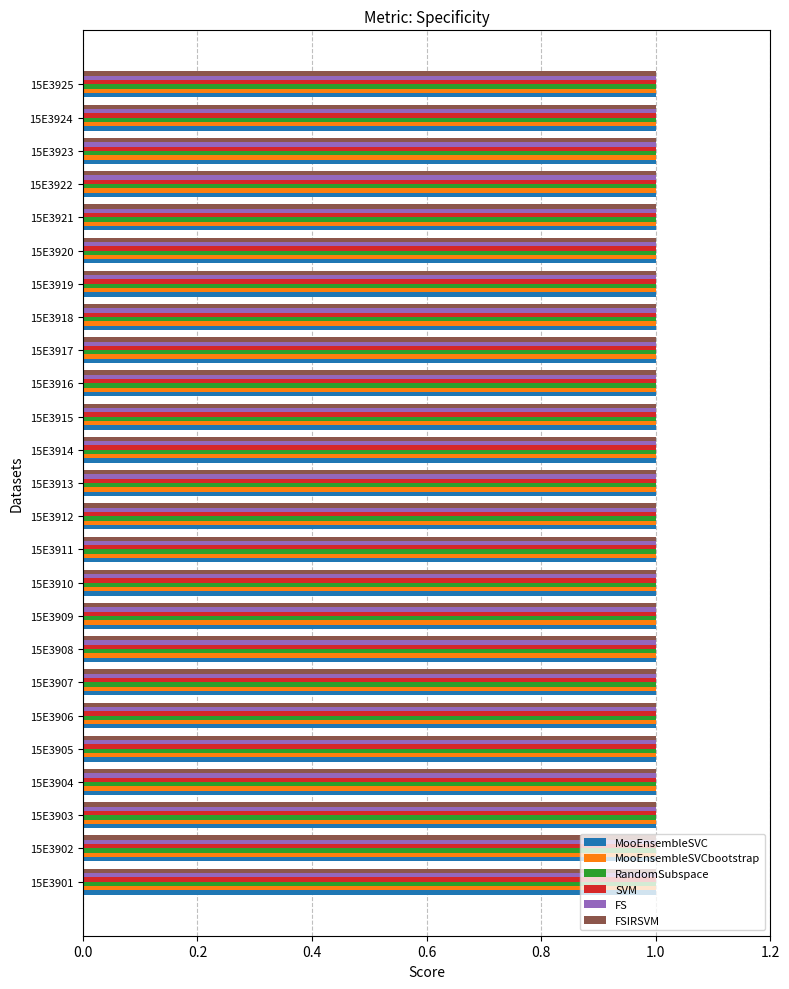

What are all the series names shown in the legend?

MooEnsembleSVC, MooEnsembleSVCbootstrap, RandomSubspace, SVM, FS, FSIRSVM